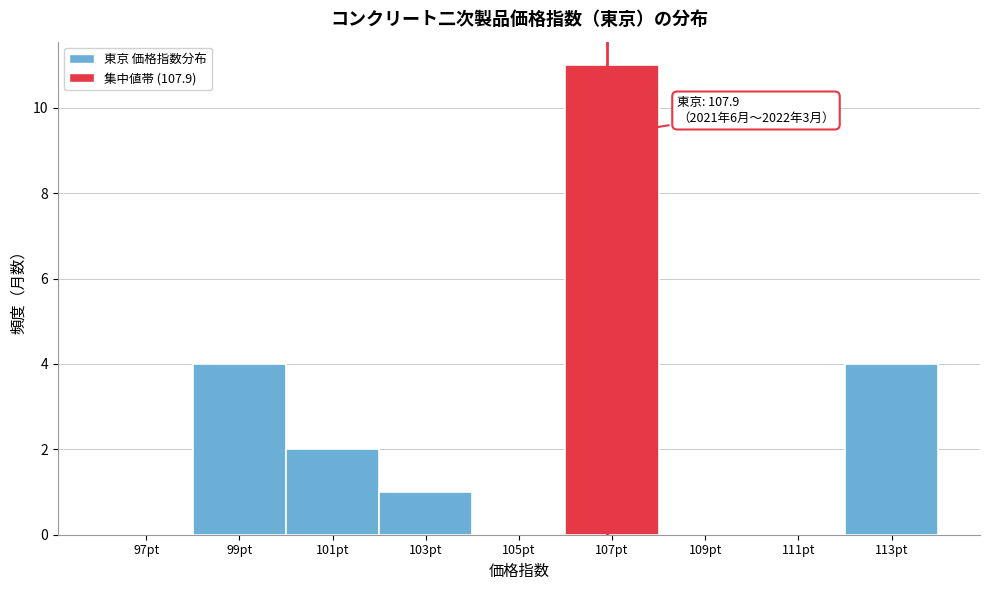

Reading right to left, transcribe all the data shown in this chart.

113pt=4	111pt=0	109pt=0	107pt=11	105pt=0	103pt=1	101pt=2	99pt=4	97pt=0